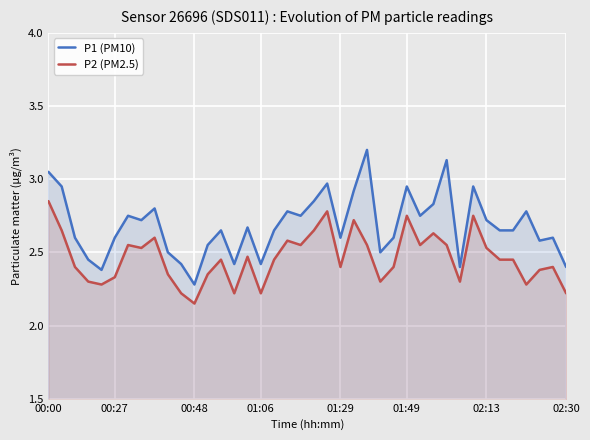

True or false: P2 (PM2.5) and P1 (PM10) intersect in this chart.

False